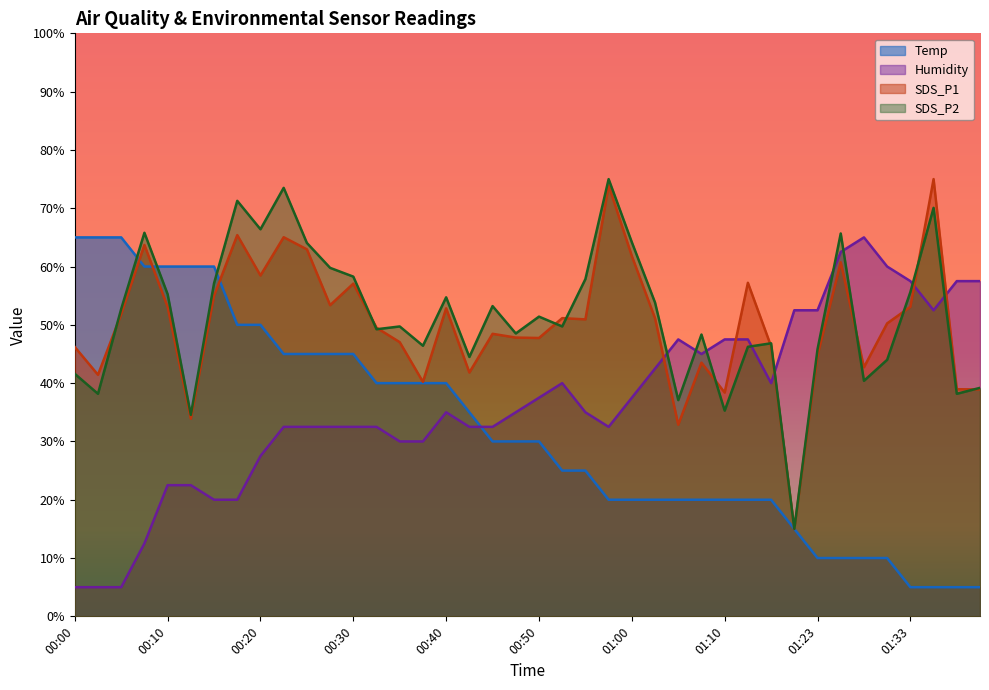

The Temp series shows 45.0 at 00:23. True or false?

True